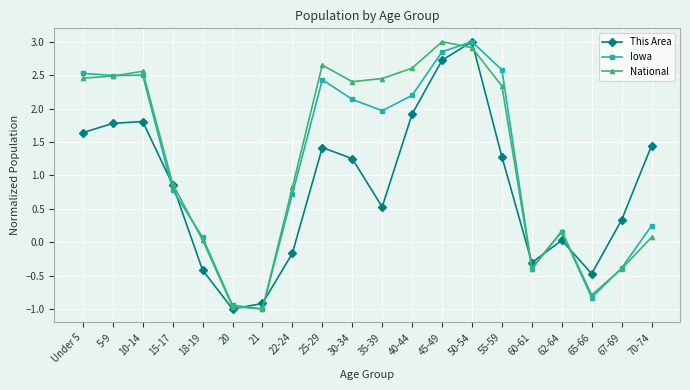

At which category is the sum across all series the highest?

50-54